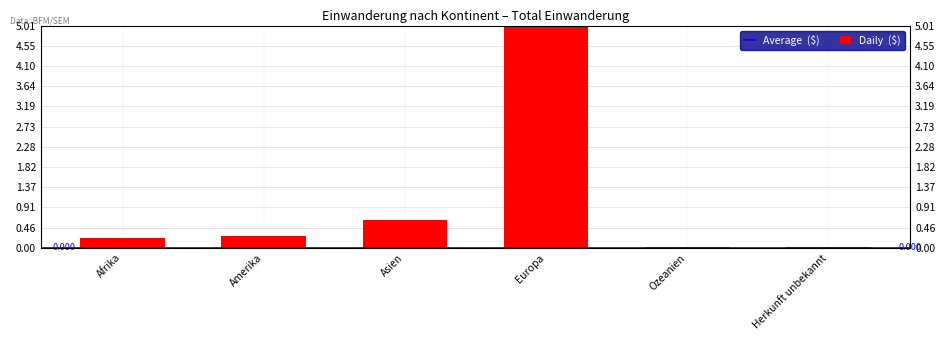

What is the label of the 4th bar from the left?

Europa